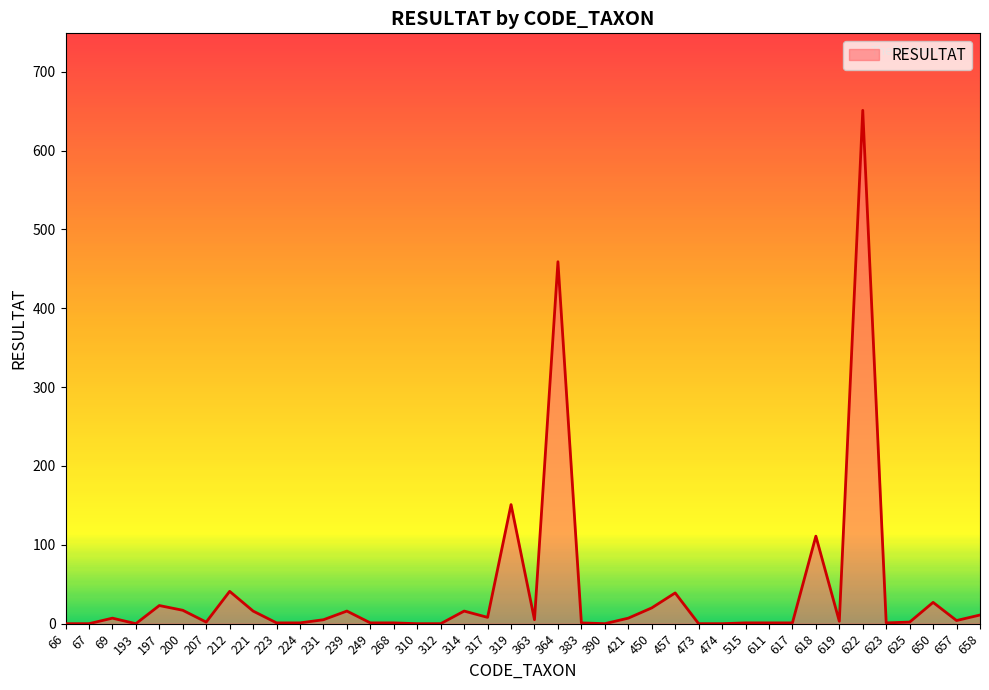

What is the difference between the maximum and minimum values?

651